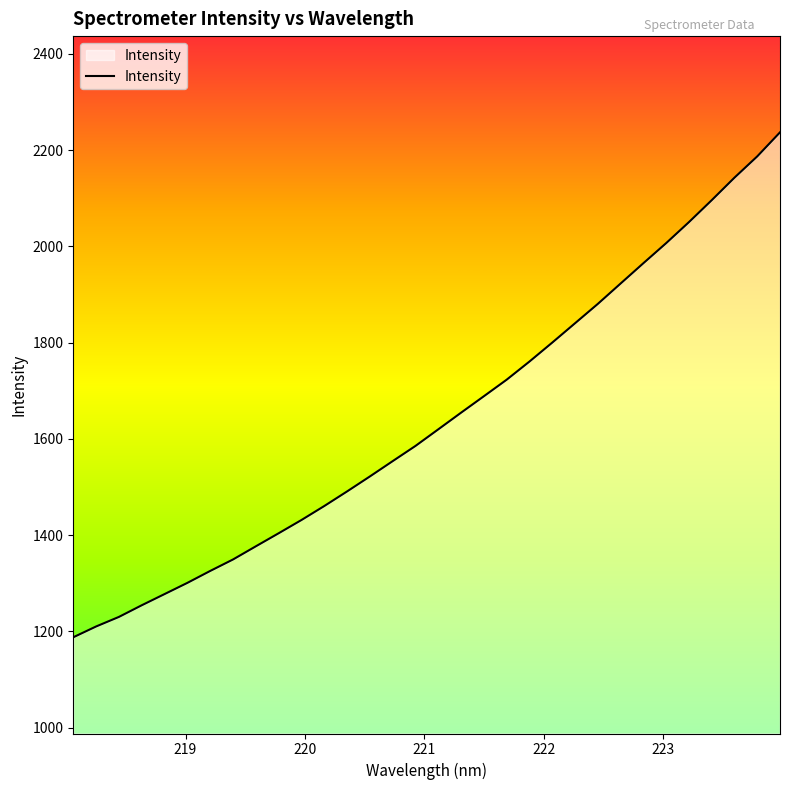

What is the smallest value displayed?

1187.6